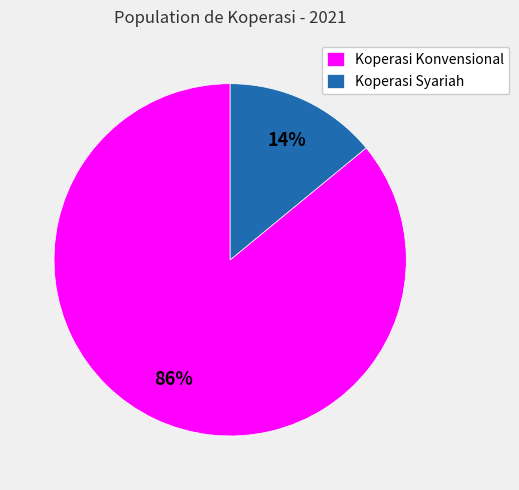

To the nearest percent, what percentage of the pie is Koperasi Konvensional?

86%